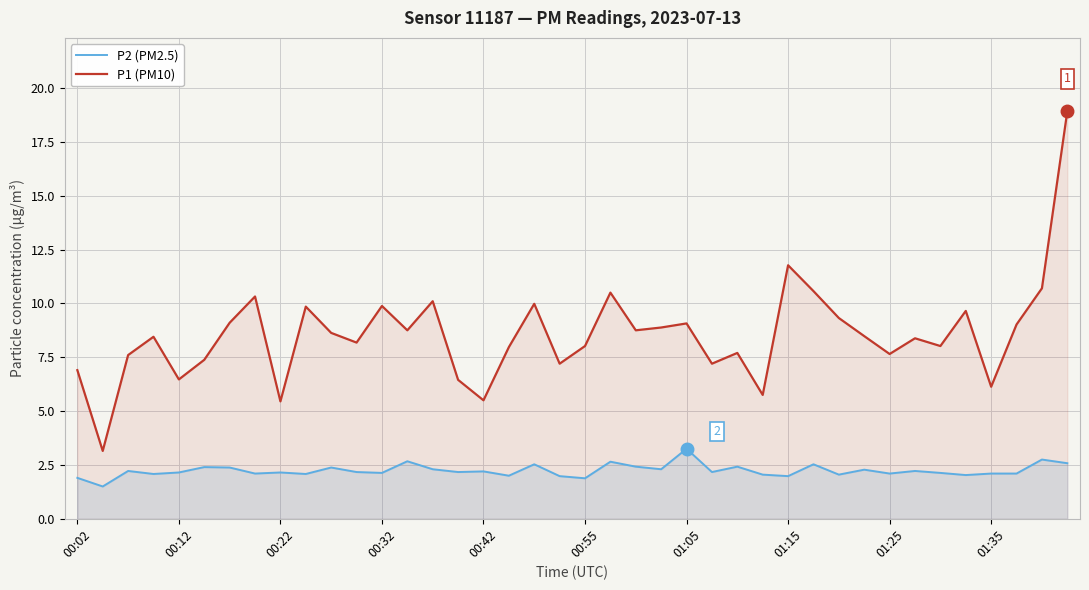

What is the difference between the maximum and minimum values in the P1 (PM10) series?

15.8